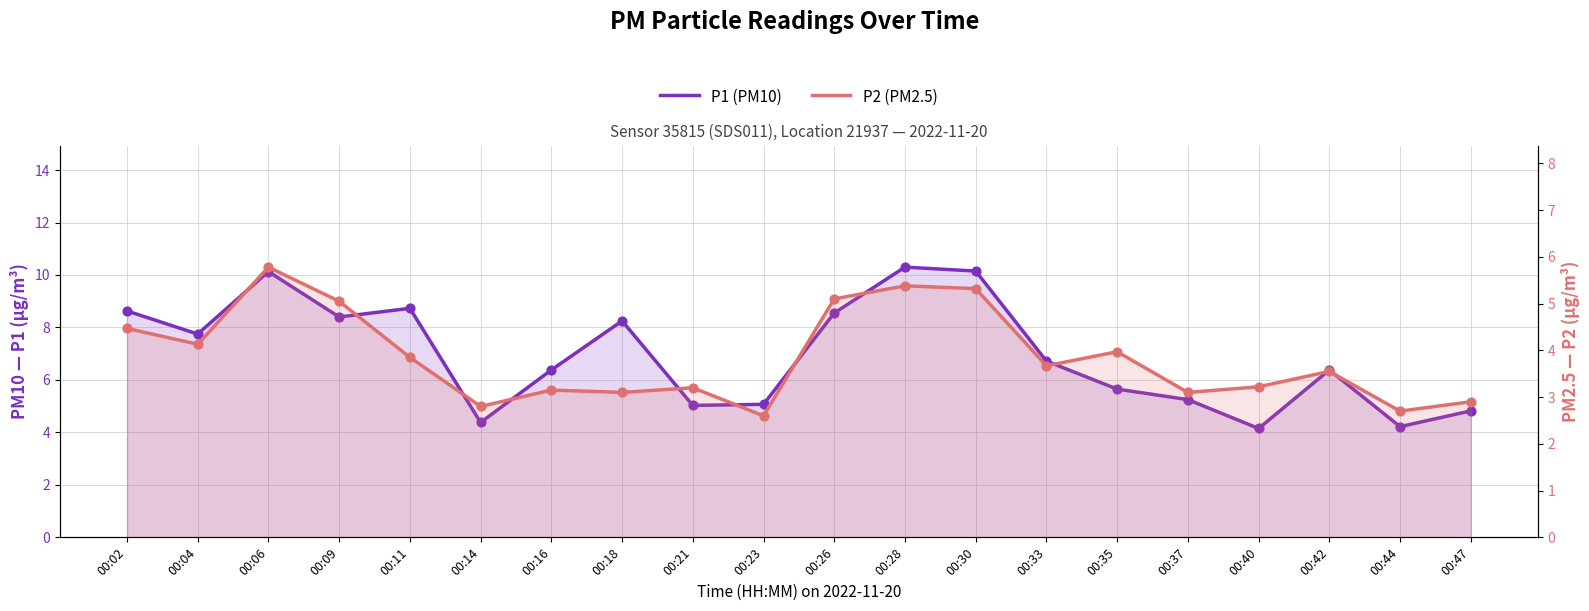

Which series has the largest total across all categories?

P1 (PM10)